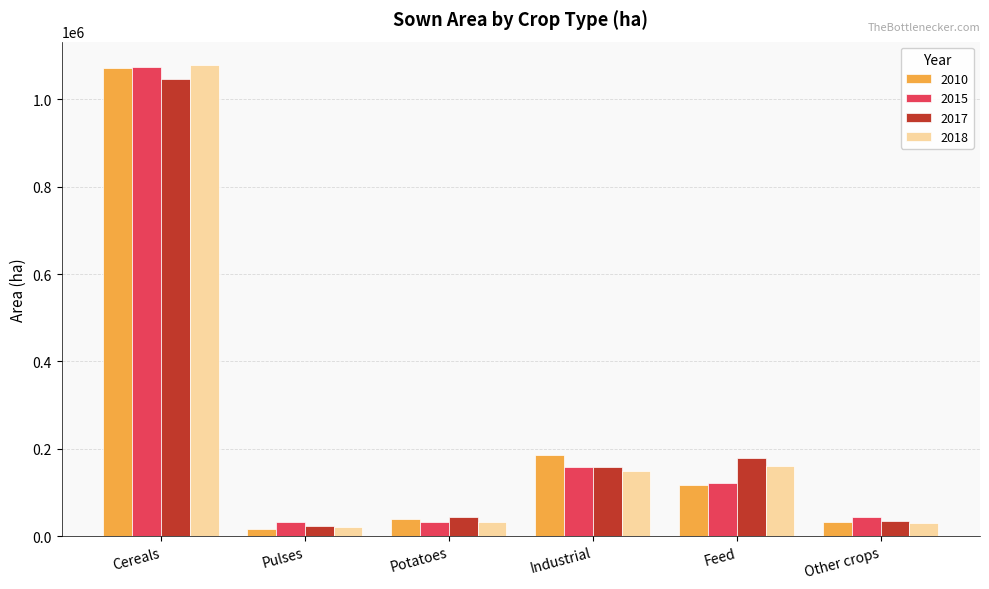

How many data points does each series have?

6